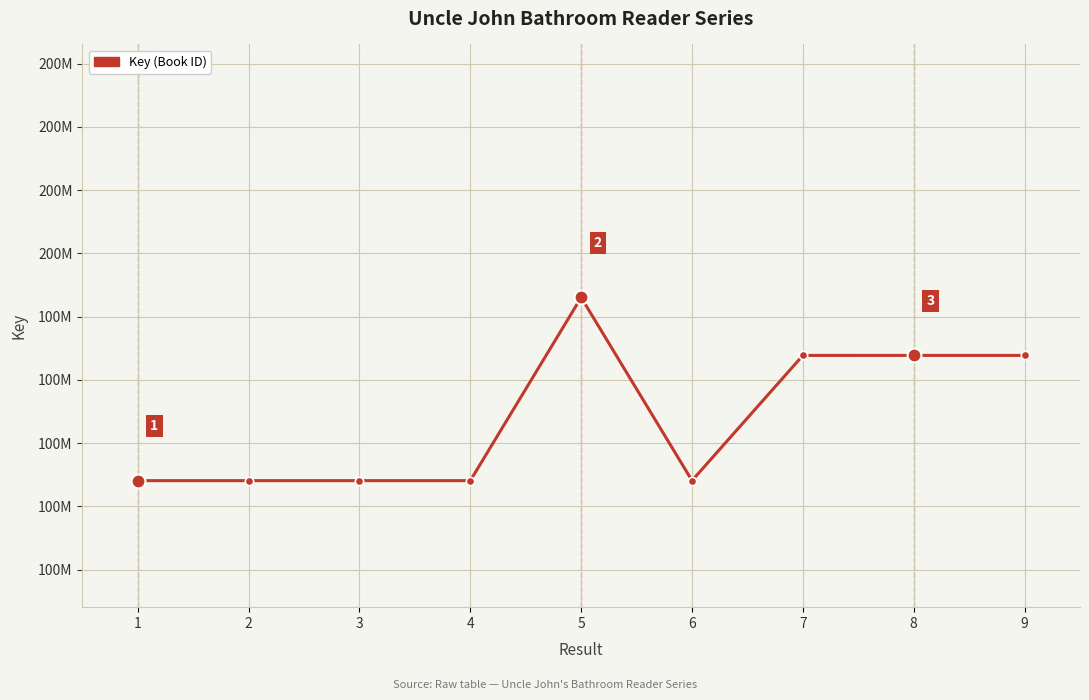

Is this an area chart (filled region under the line)?

No